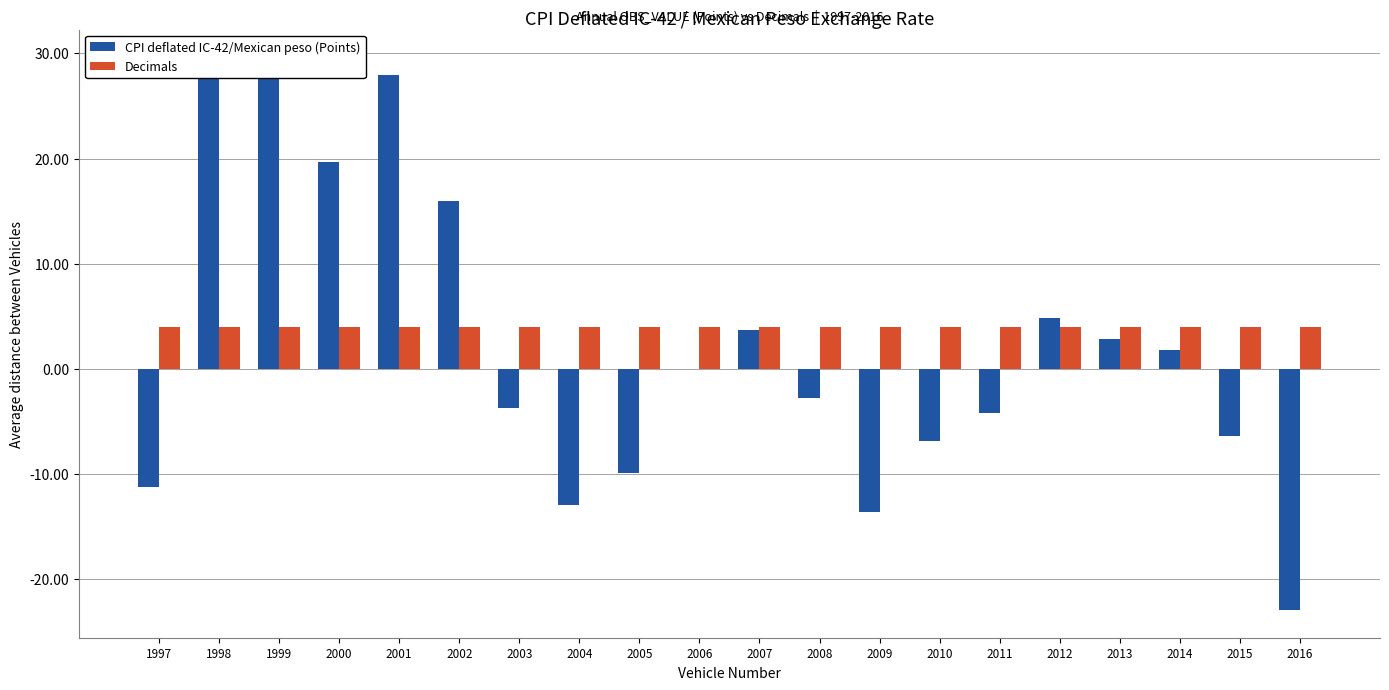

Rank the series by their average value, from lowest to highest.

CPI deflated IC-42/Mexican peso (Points), Decimals